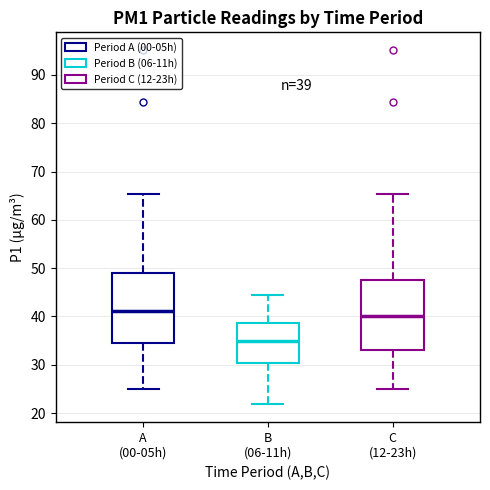

Which box's median line is the lowest?

B (06-11h)